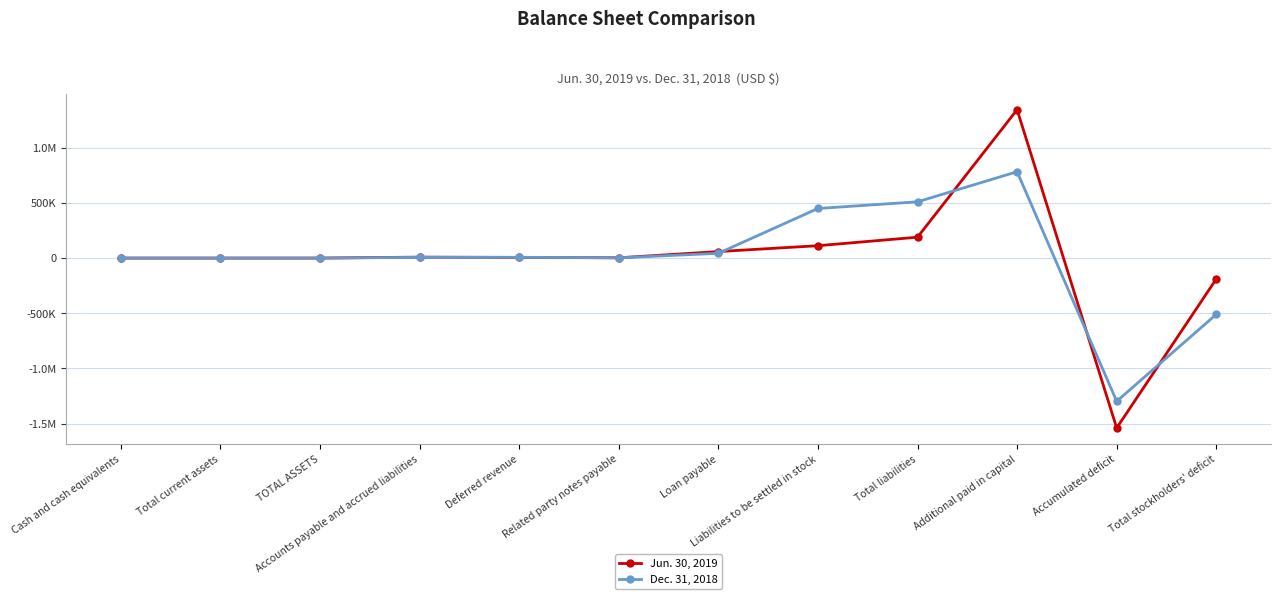

What is the sum of the Dec. 31, 2018 values at Total current assets and TOTAL ASSETS?

428